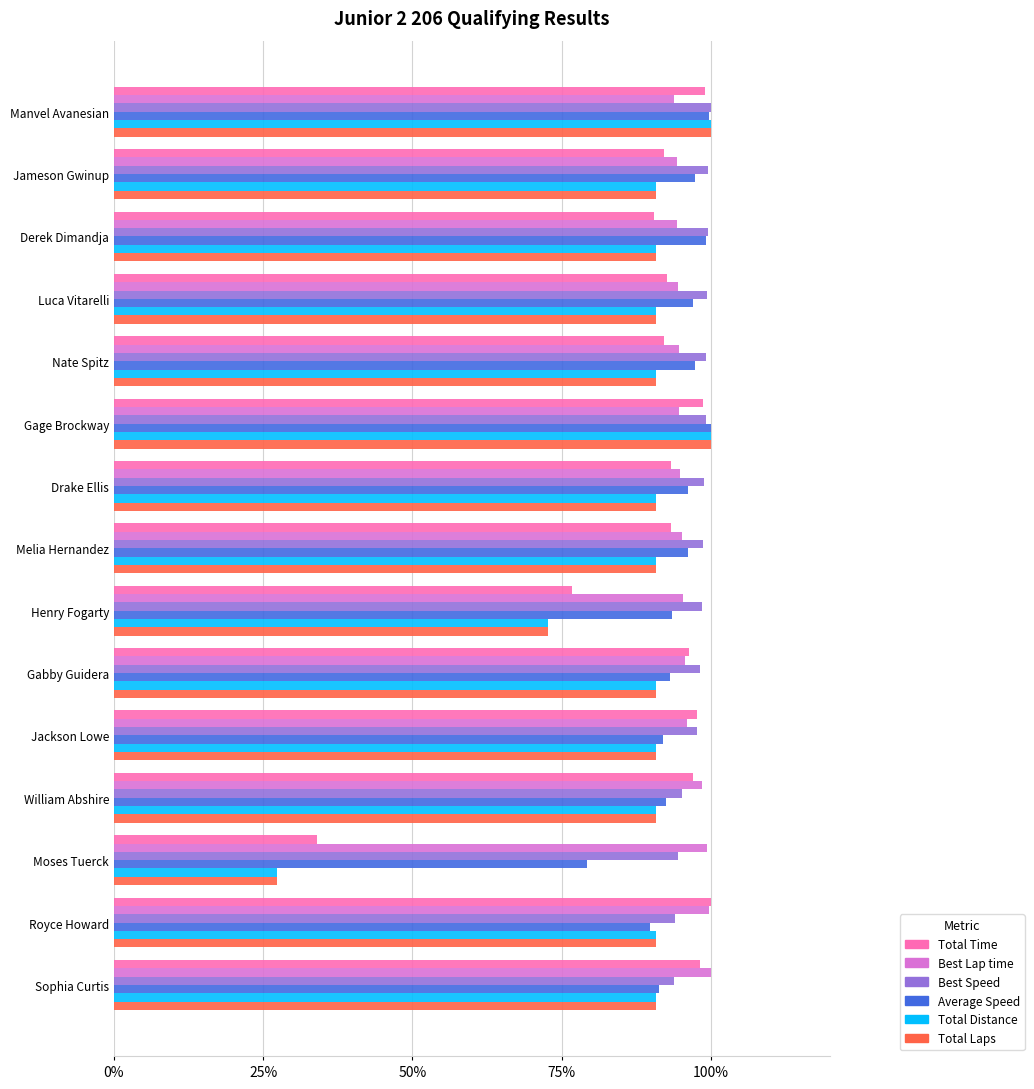

The Average Speed series shows 97.3 at Jameson Gwinup. True or false?

True